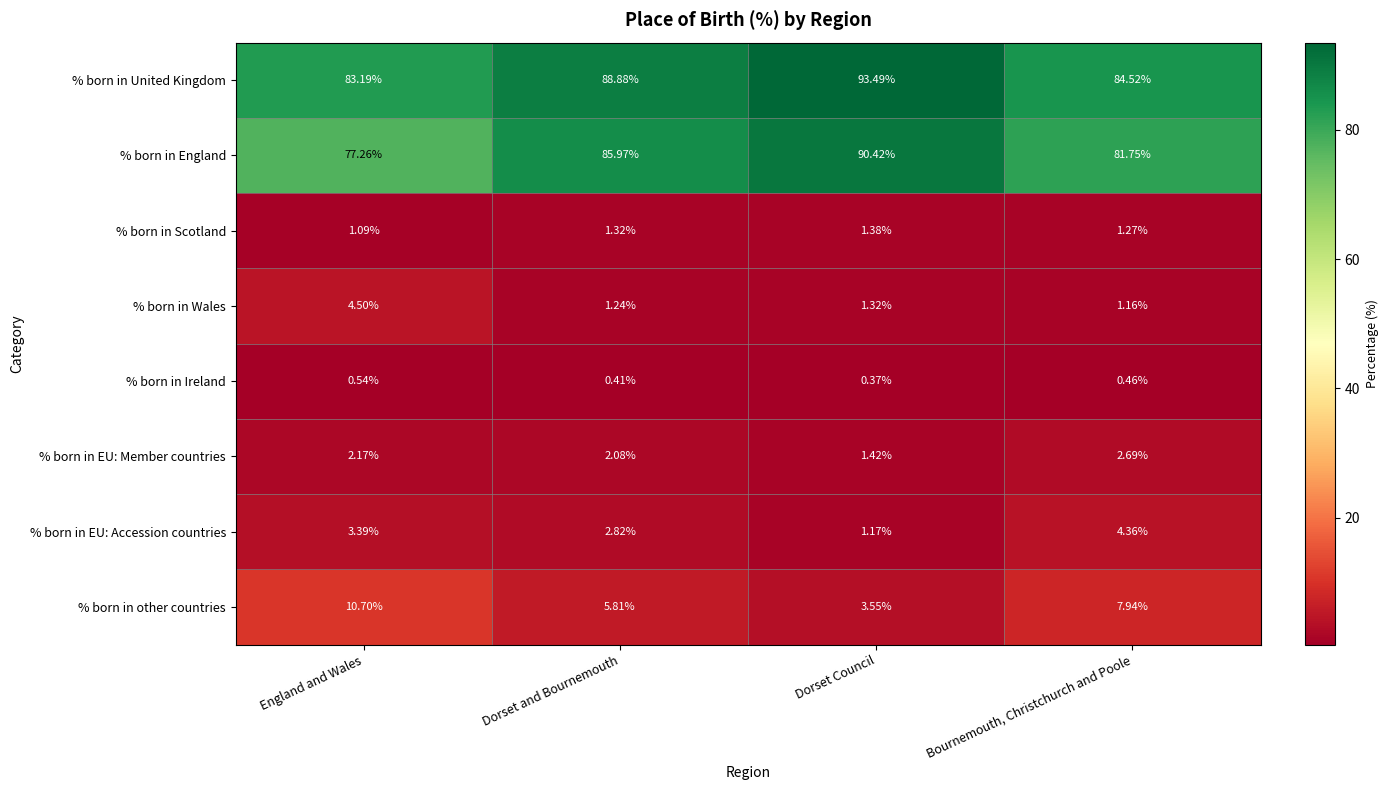

Which series has the widest spread of values?

% born in England